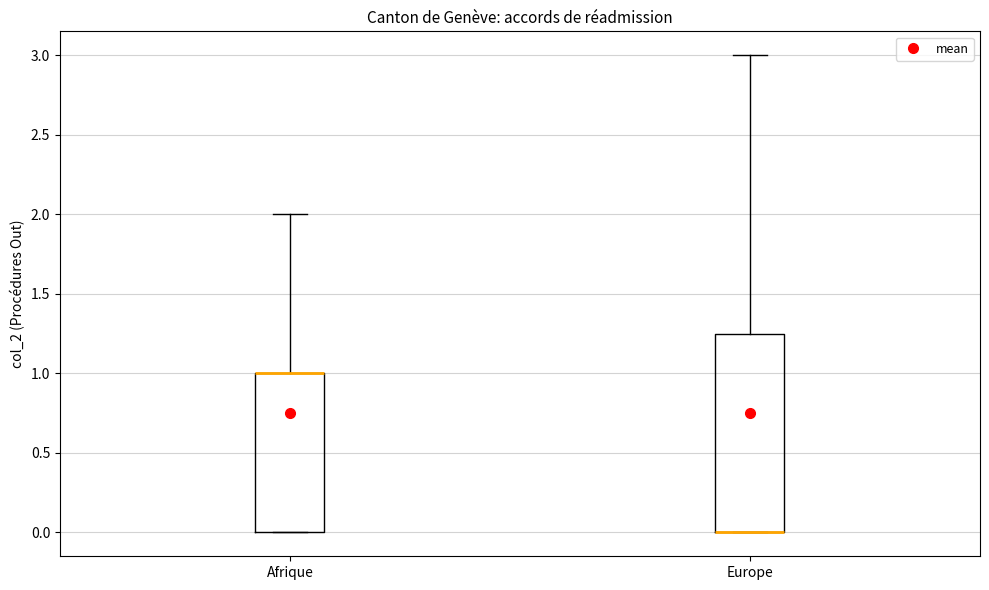

Where does the upper whisker of the box for Afrique end on the y-axis? The values are not printed on the chart, so give them approximately, as read against the axis.

2.00